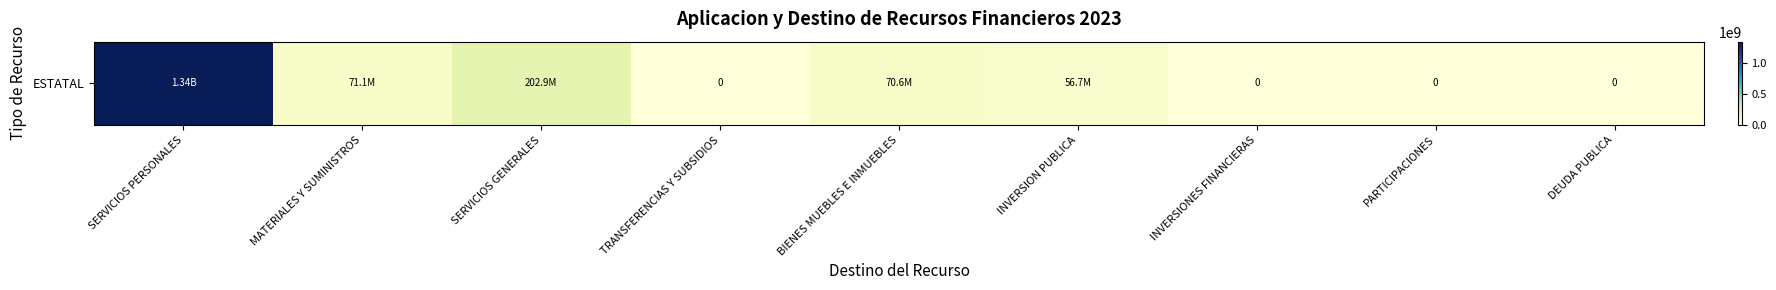

Where does the data first go above 56735750?

SERVICIOS PERSONALES